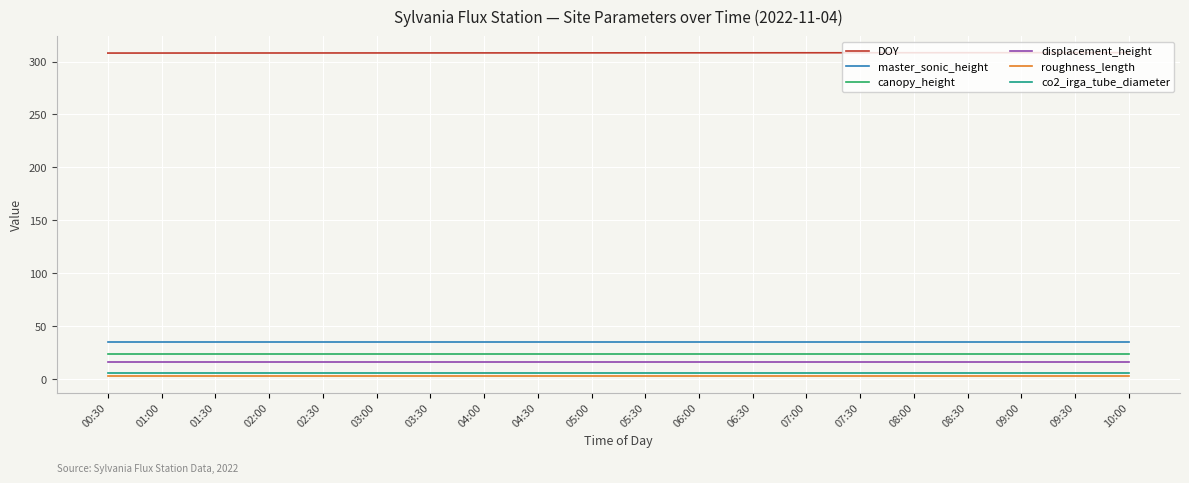

What is the greatest value displayed?

308.4